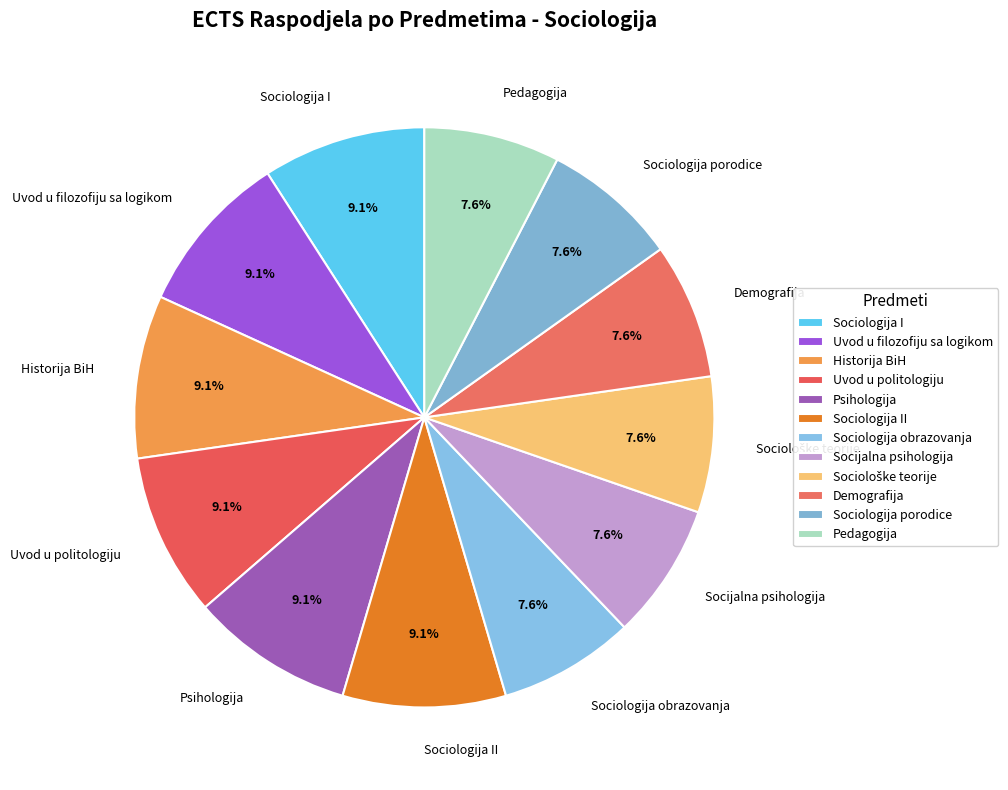

Is Psihologija the majority of the pie?

No